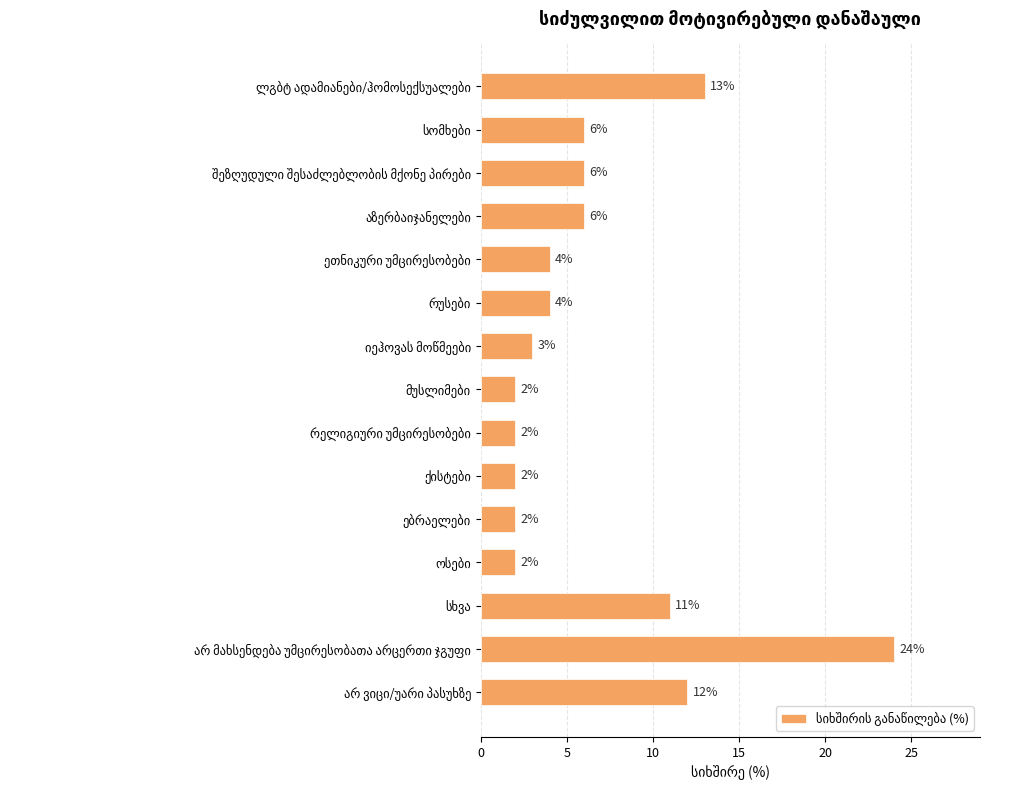

Reading top to bottom, list all the values displayed in this chart.

13	6	6	6	4	4	3	2	2	2	2	2	11	24	12